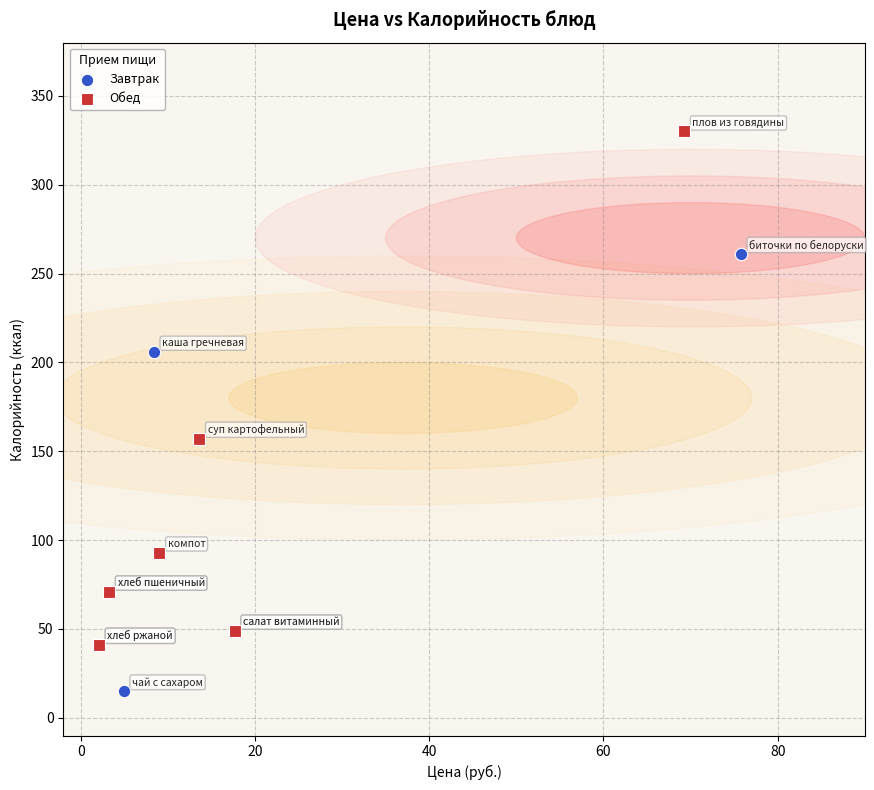

Which series reaches the maximum Y coordinate?

Обед